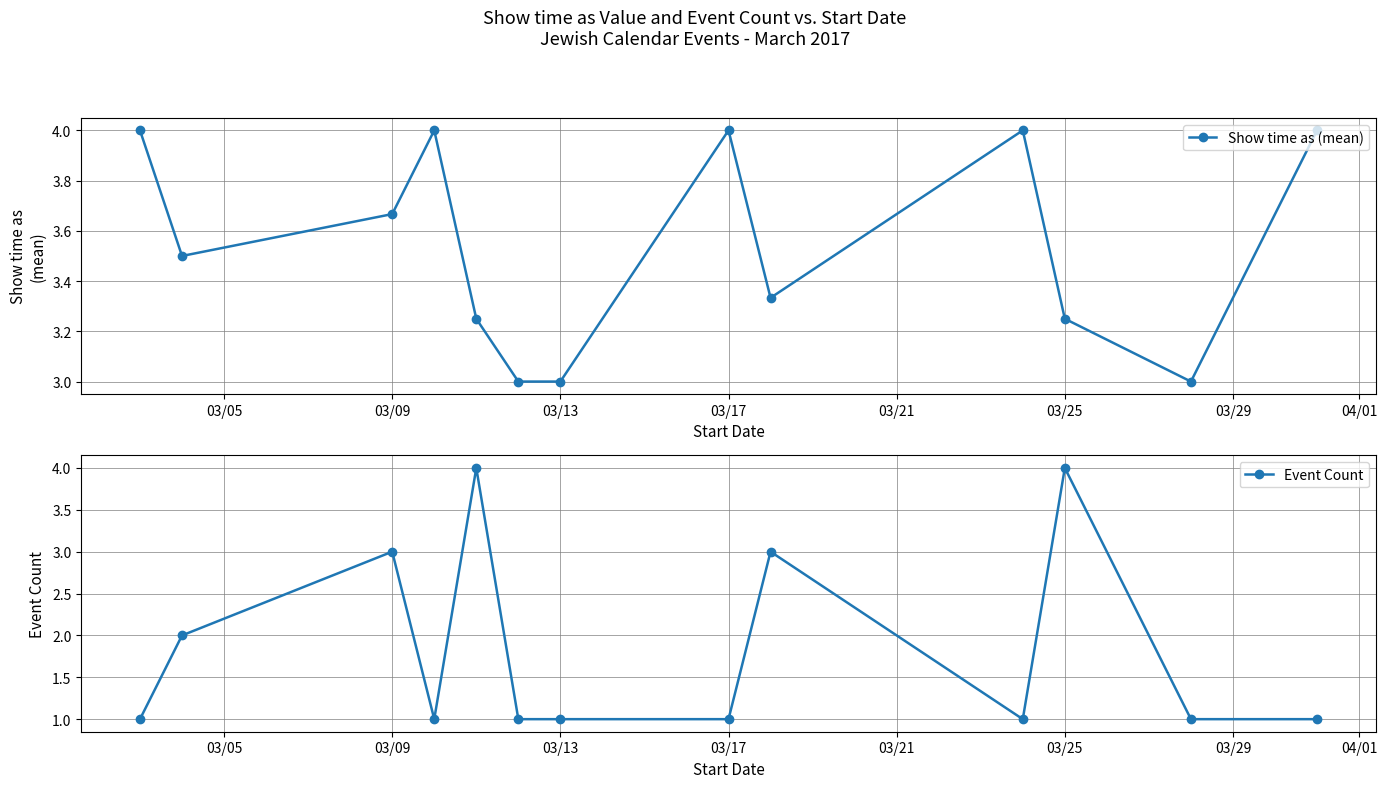

How many lines are shown in the chart?

2